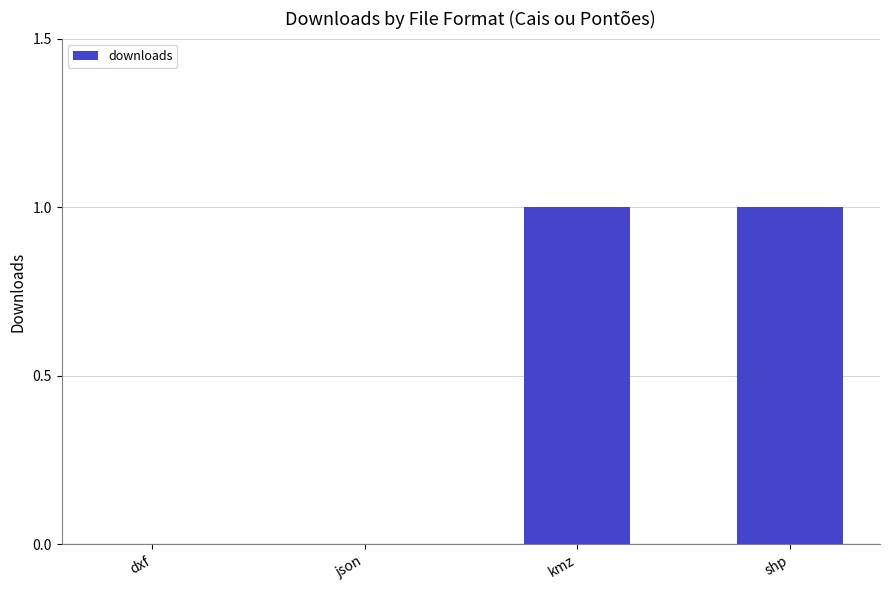

The chart shows a value of 0 at shp. True or false?

False